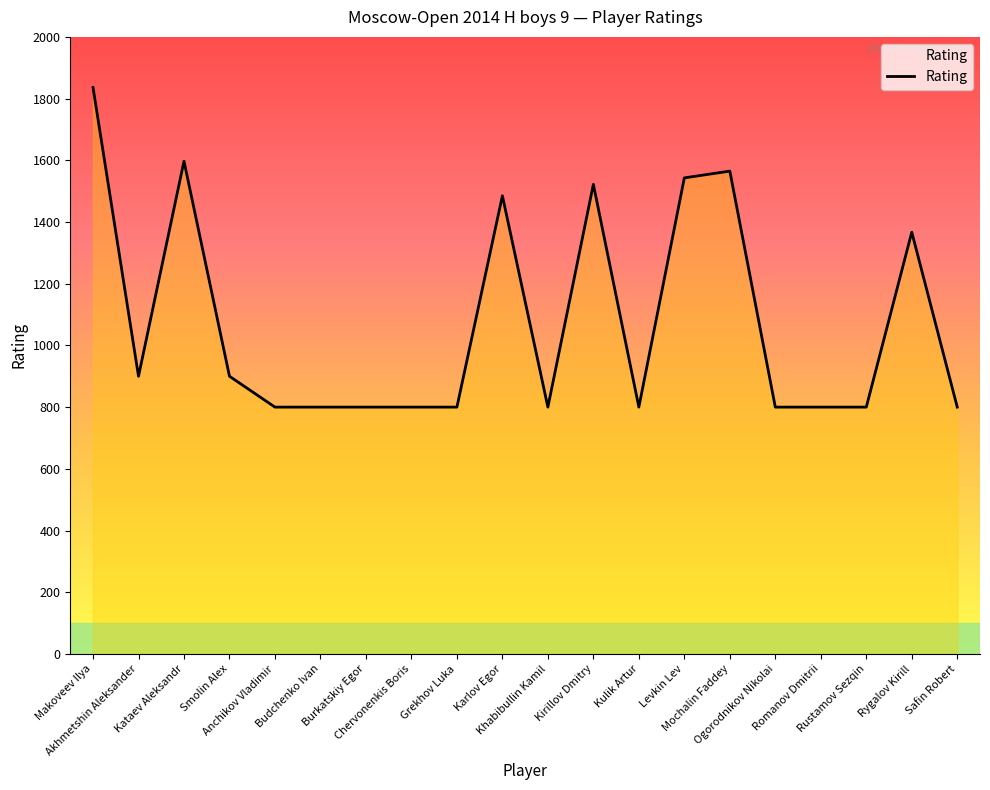

What is the minimum value shown in the chart?

800